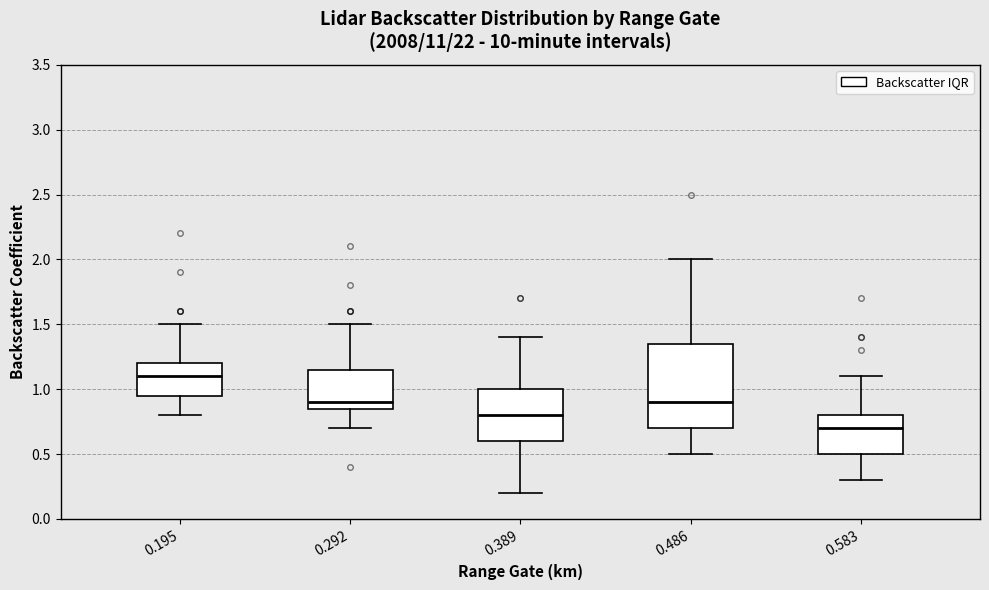

Where does the lower whisker of the box at x = 0.583 end on the y-axis? The values are not printed on the chart, so give them approximately, as read against the axis.

0.30